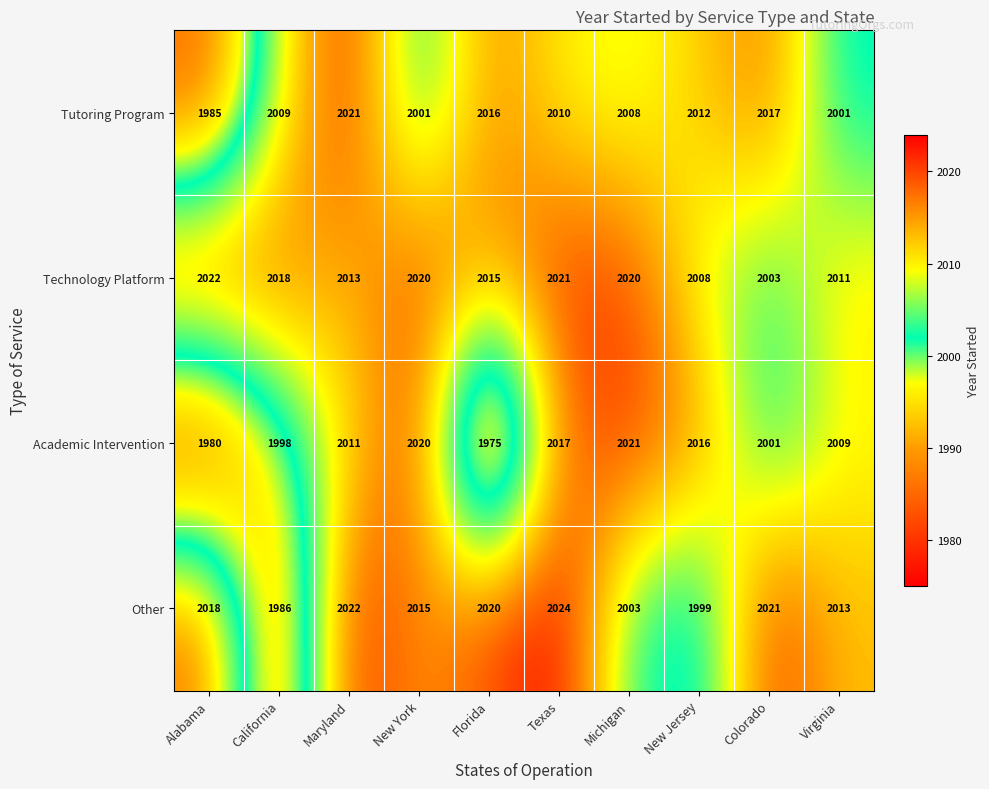

At which category is the sum across all series the highest?

Texas